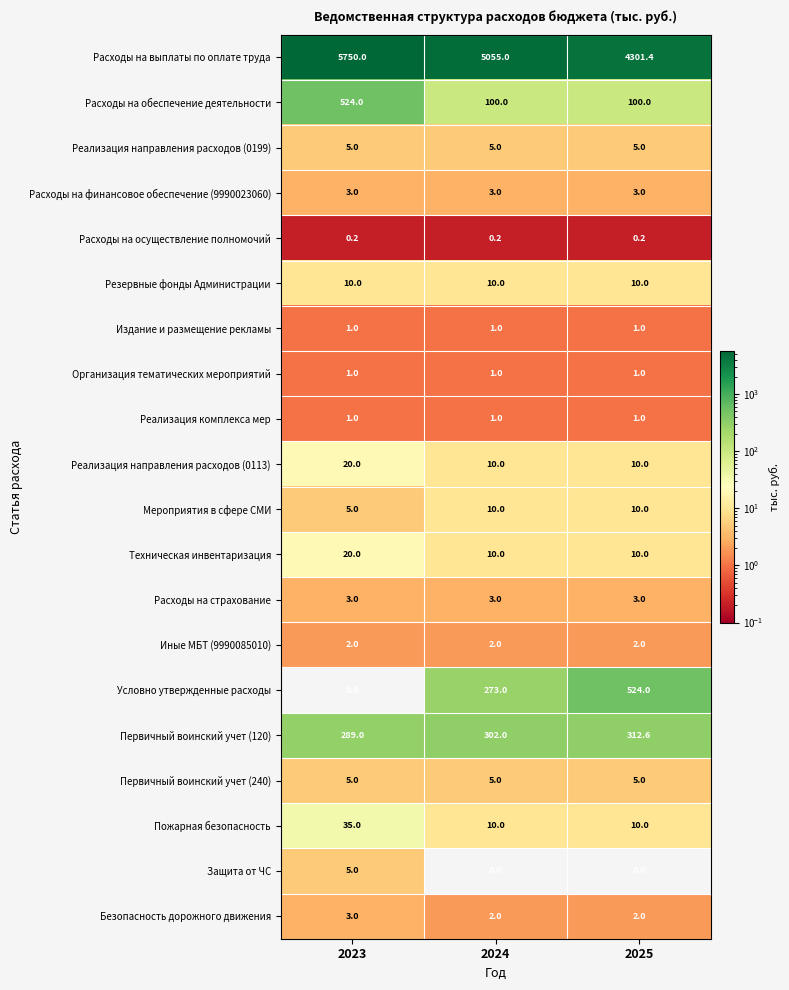

Count the number of categories in the chart.

3